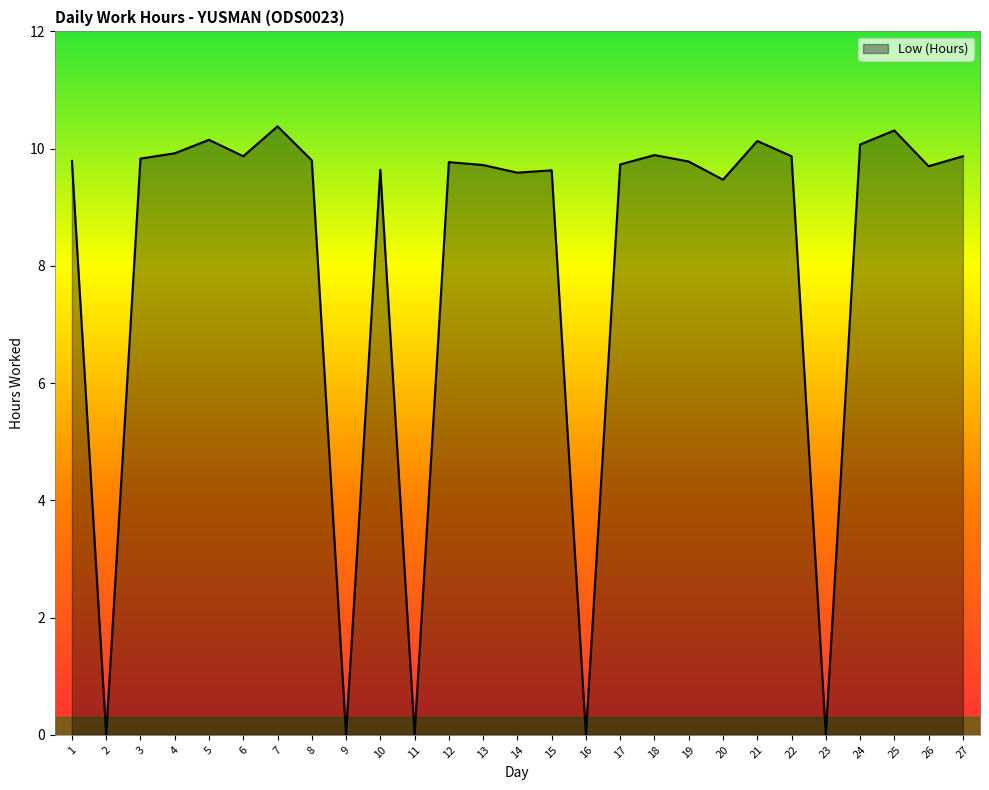

What is the change in value from 2 to 10?

+9.6